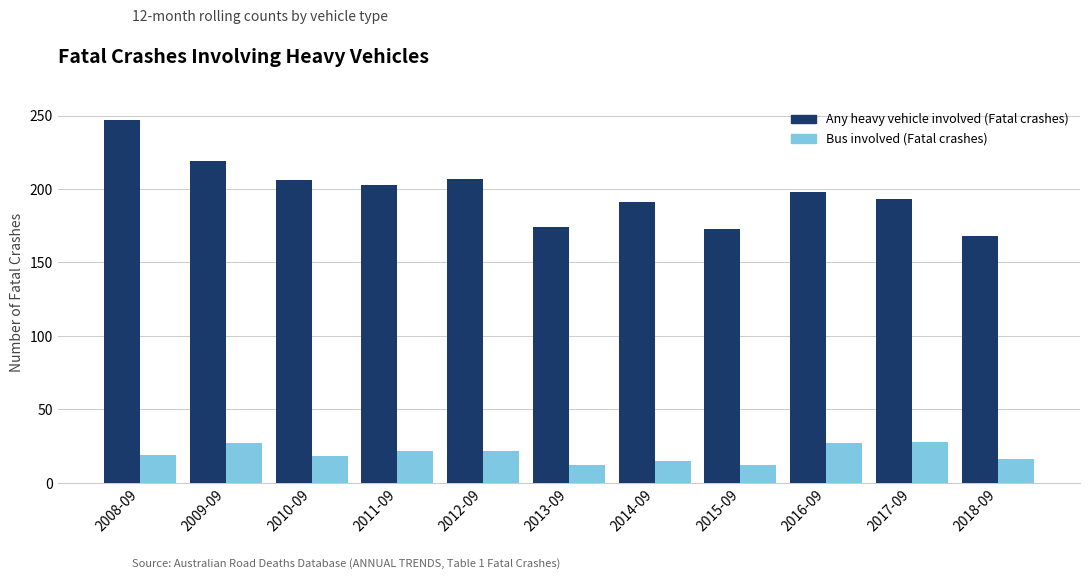

What is the total value across all series at 2009-09?

246